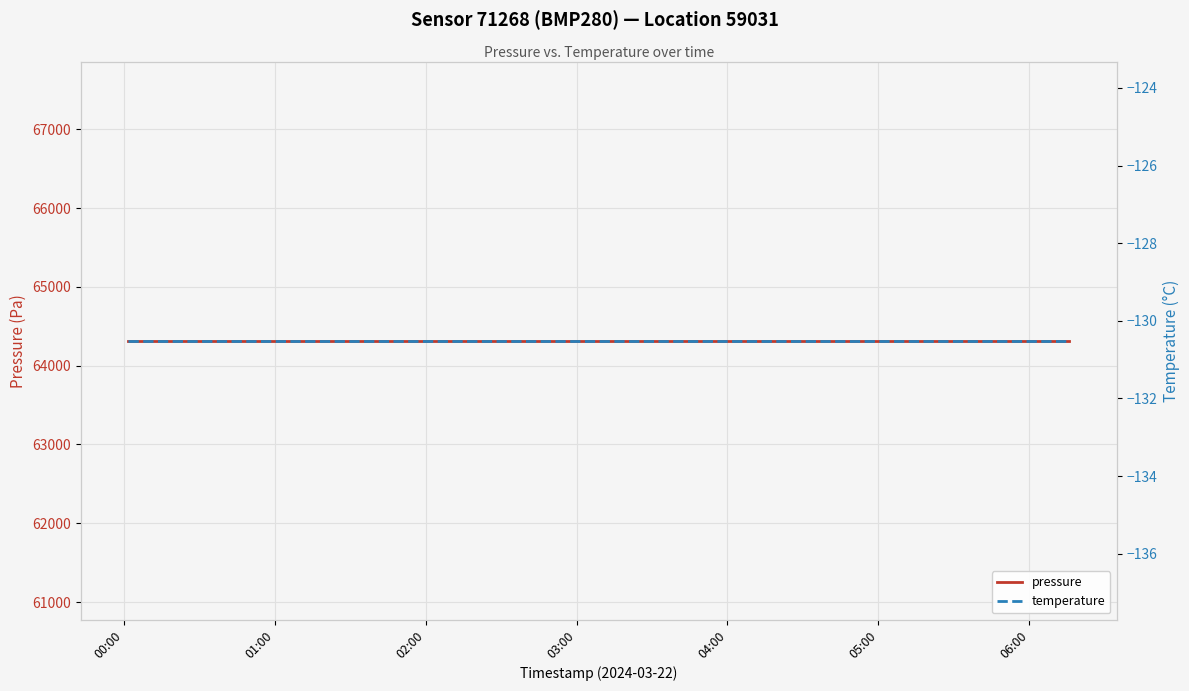

True or false: temperature and pressure cross at least once.

False